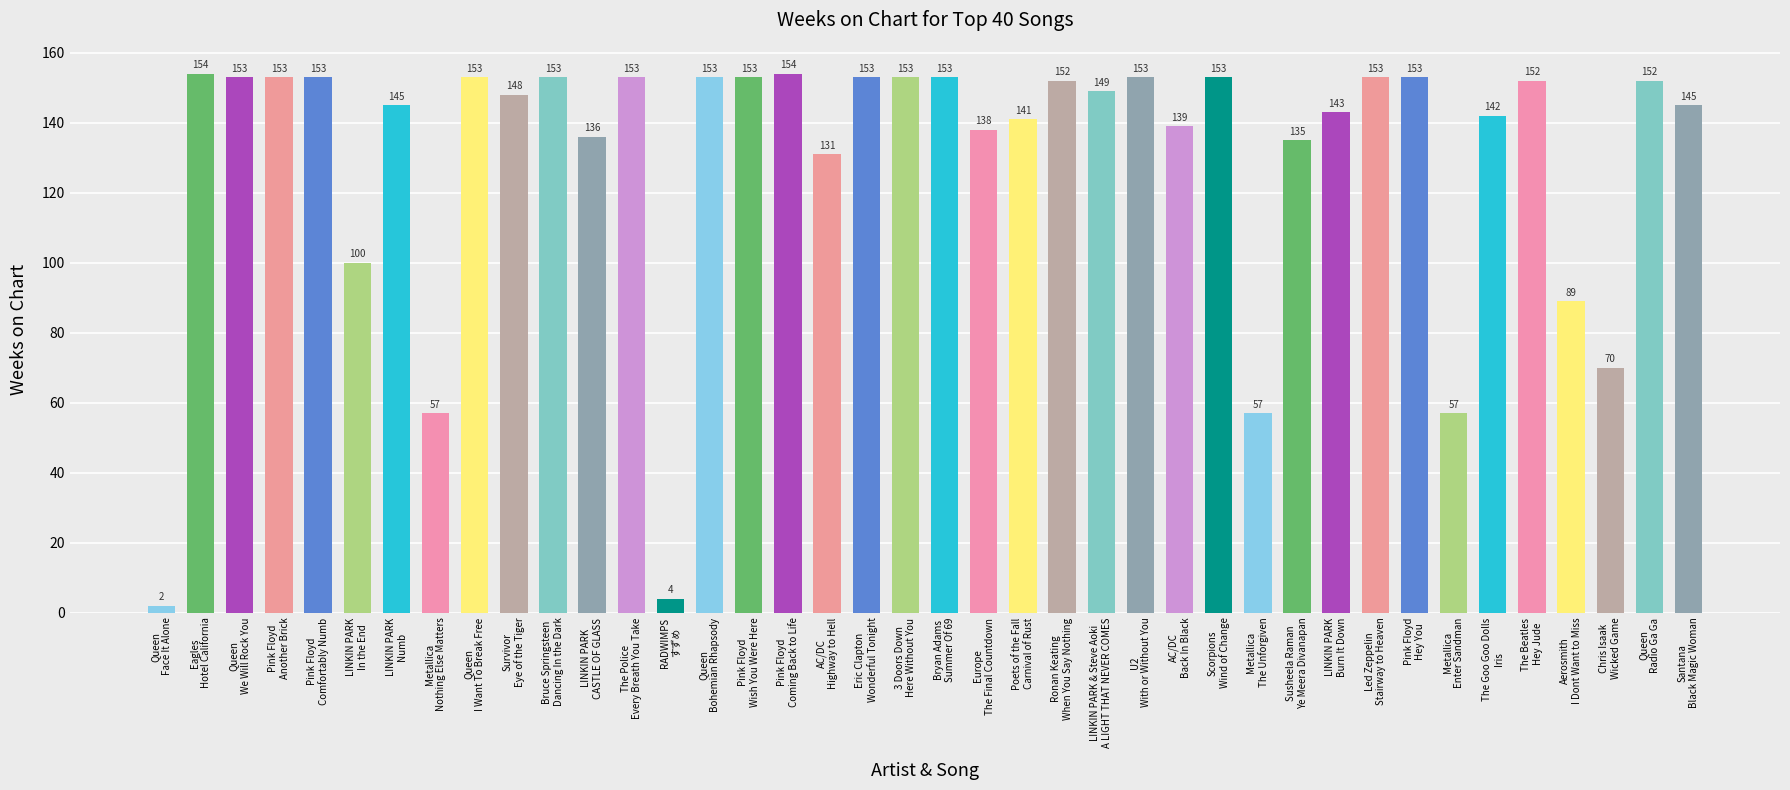

What is the maximum value shown in the chart?

154